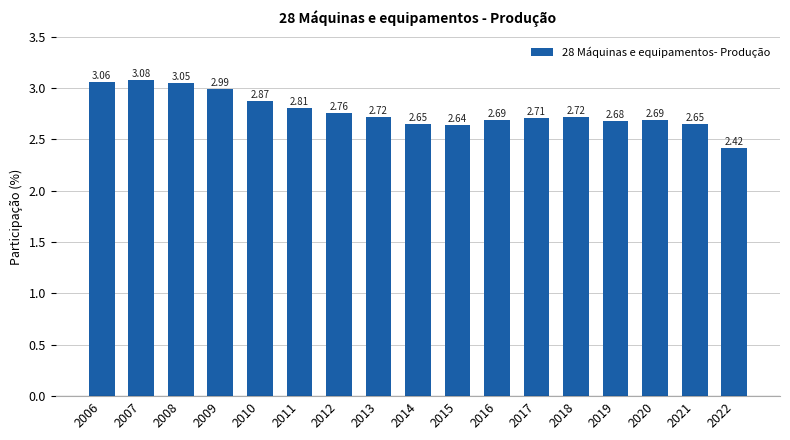

Does the chart contain any negative values?

No